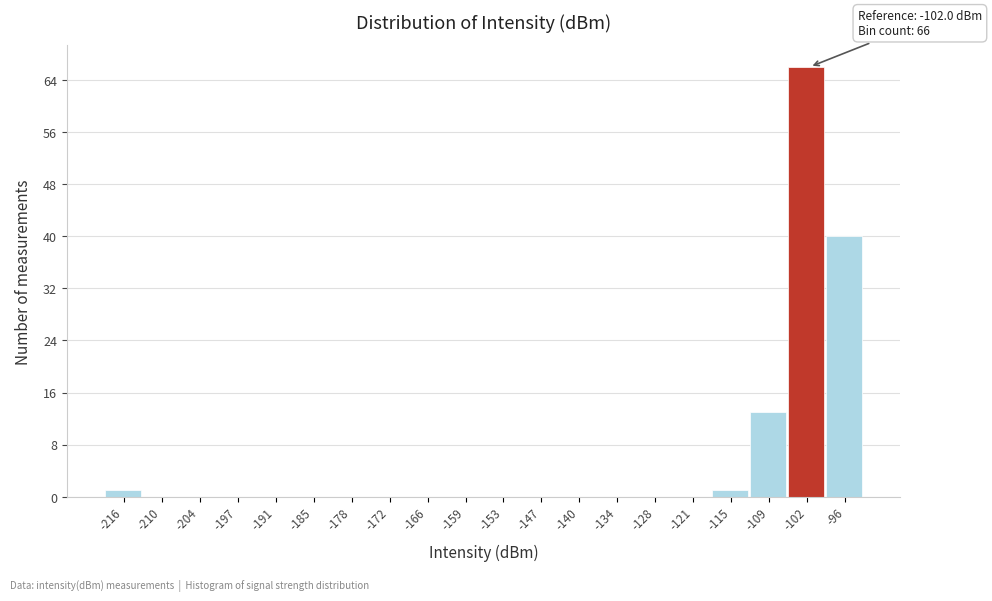

Which range on the x-axis has the tallest bar?

-106 to -99